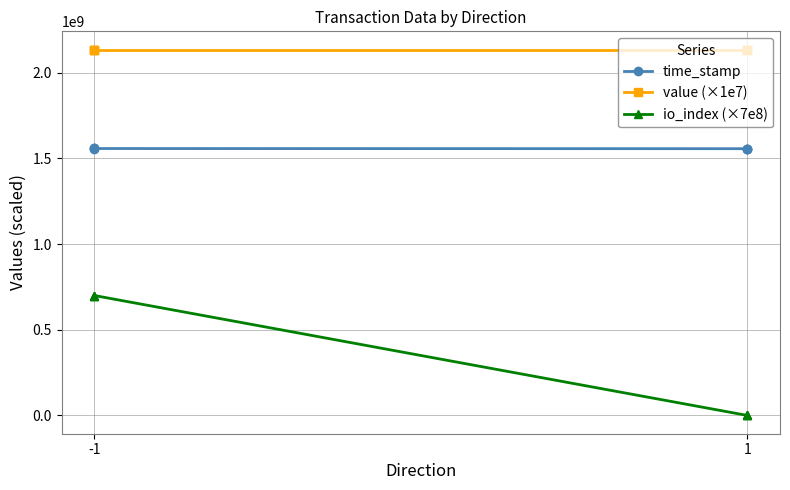

How many lines are shown in the chart?

3